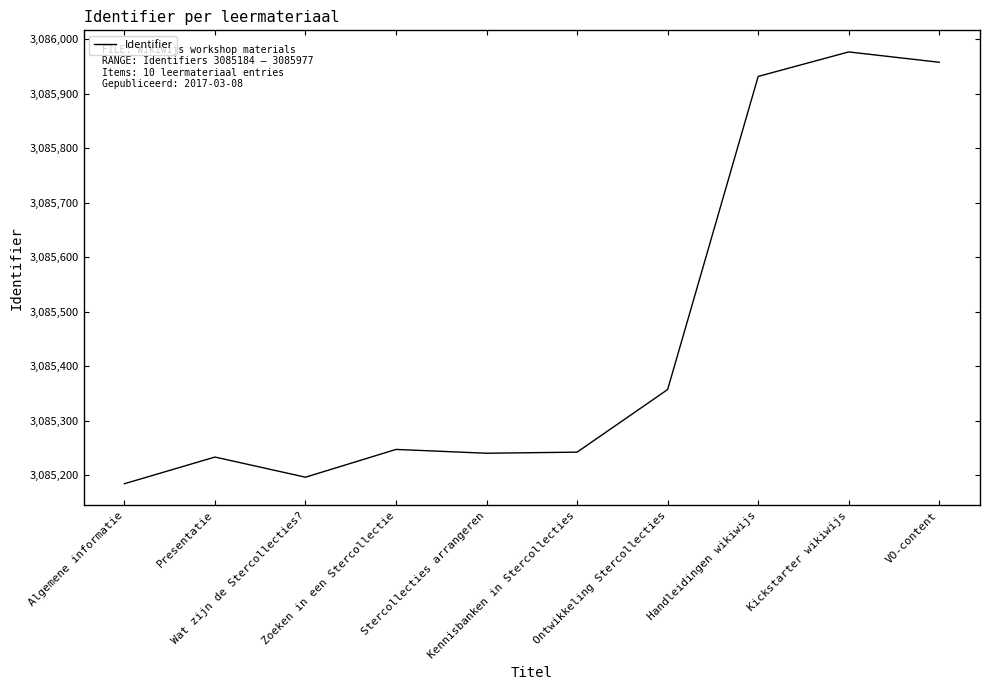

What is the change in value from Handleidingen wikiwijs to Kickstarter wikiwijs?

+45